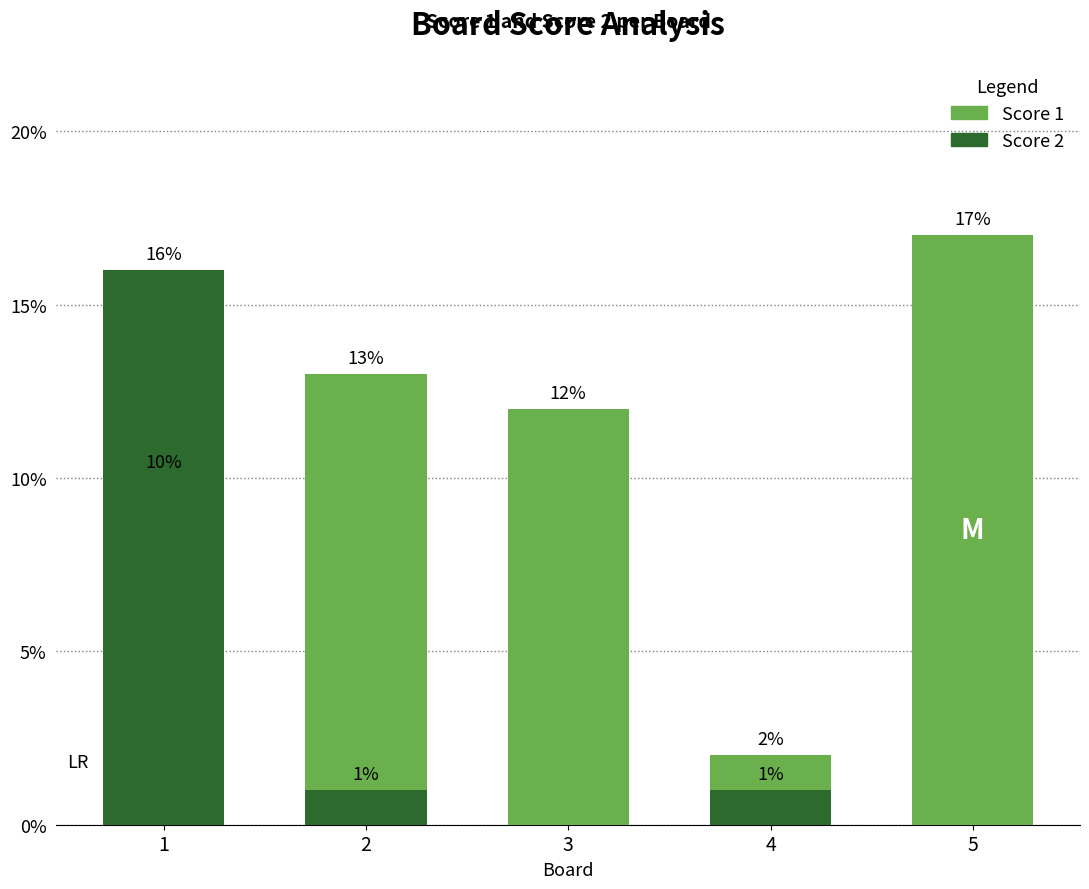

At which label is Score 2 closest to 8?

2